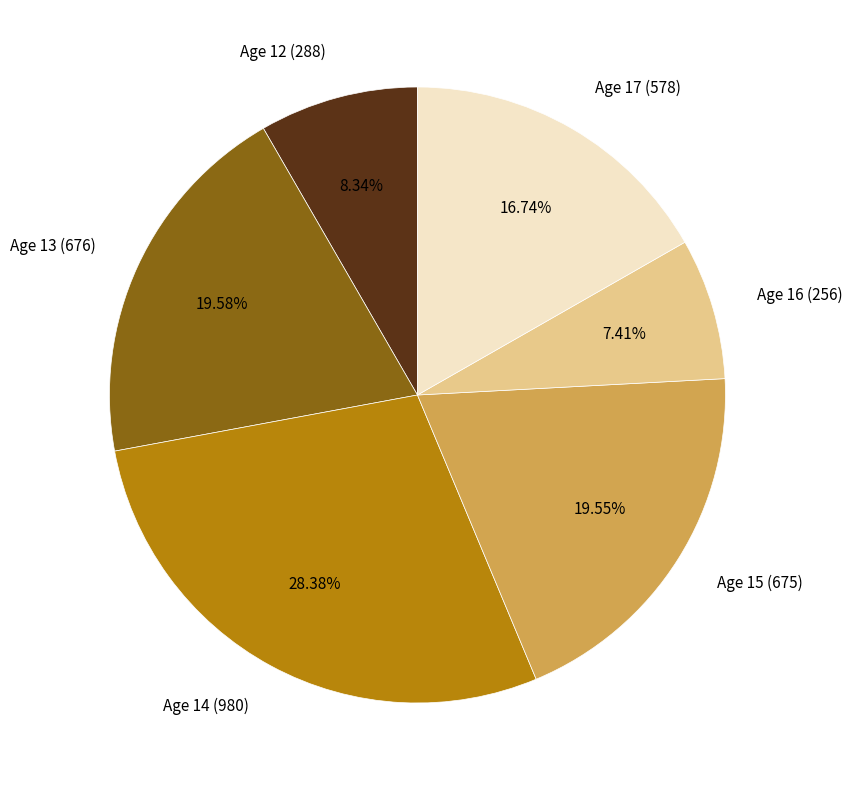

Combined, do Age 16 (256) and Age 17 (578) account for over 50%?

No